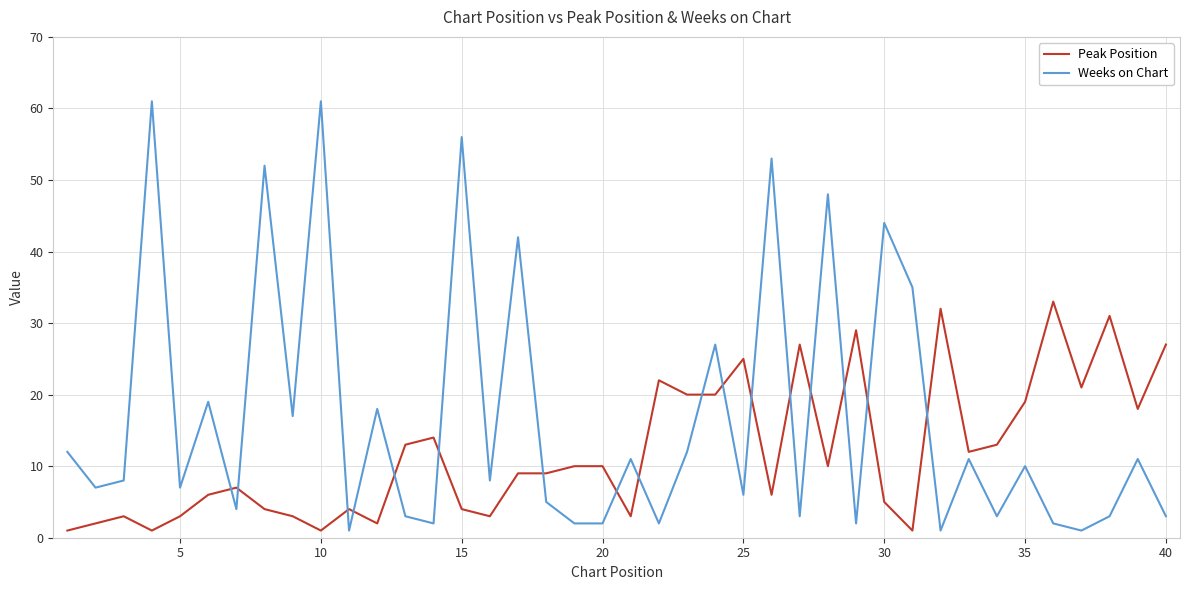

What is the lowest value of the Peak Position series?

1